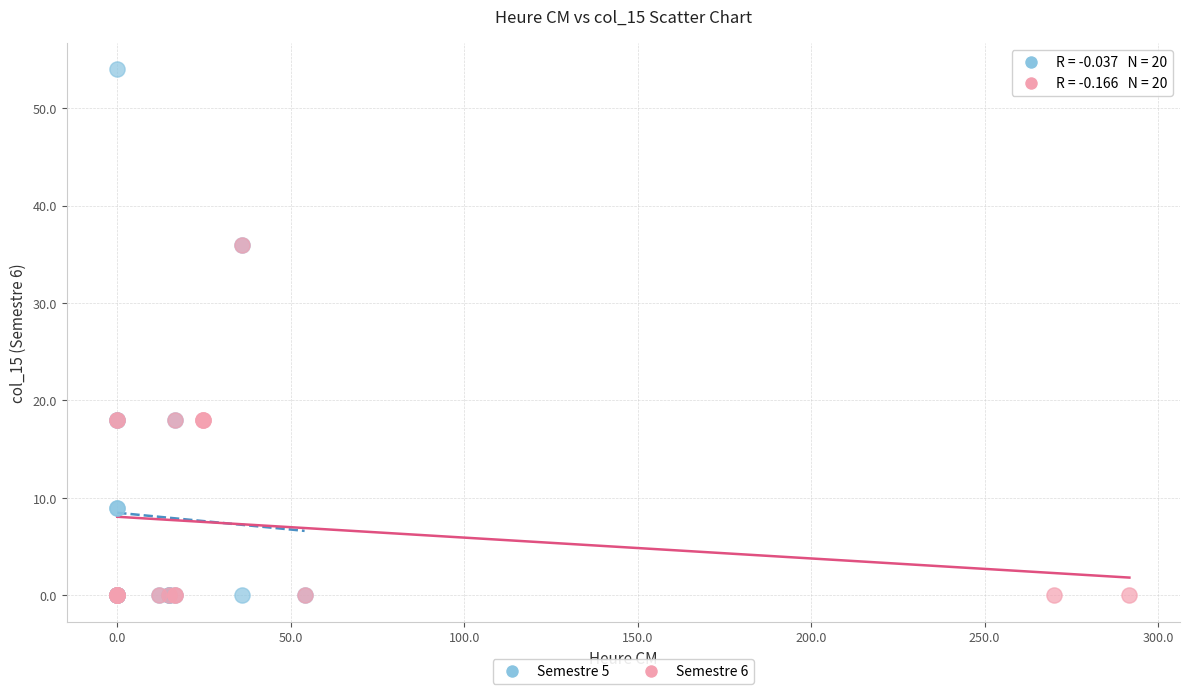

Which series contains the highest Y value?

Semestre 5